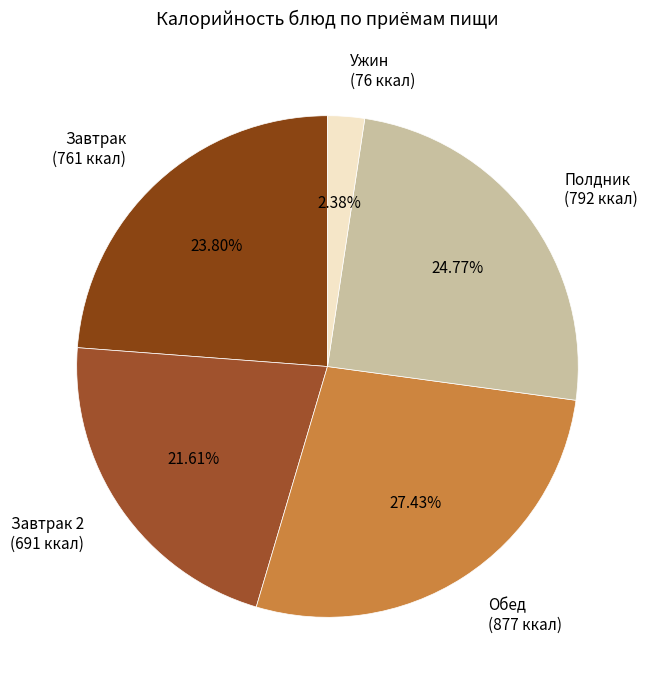

How many slices are in this pie chart?

5